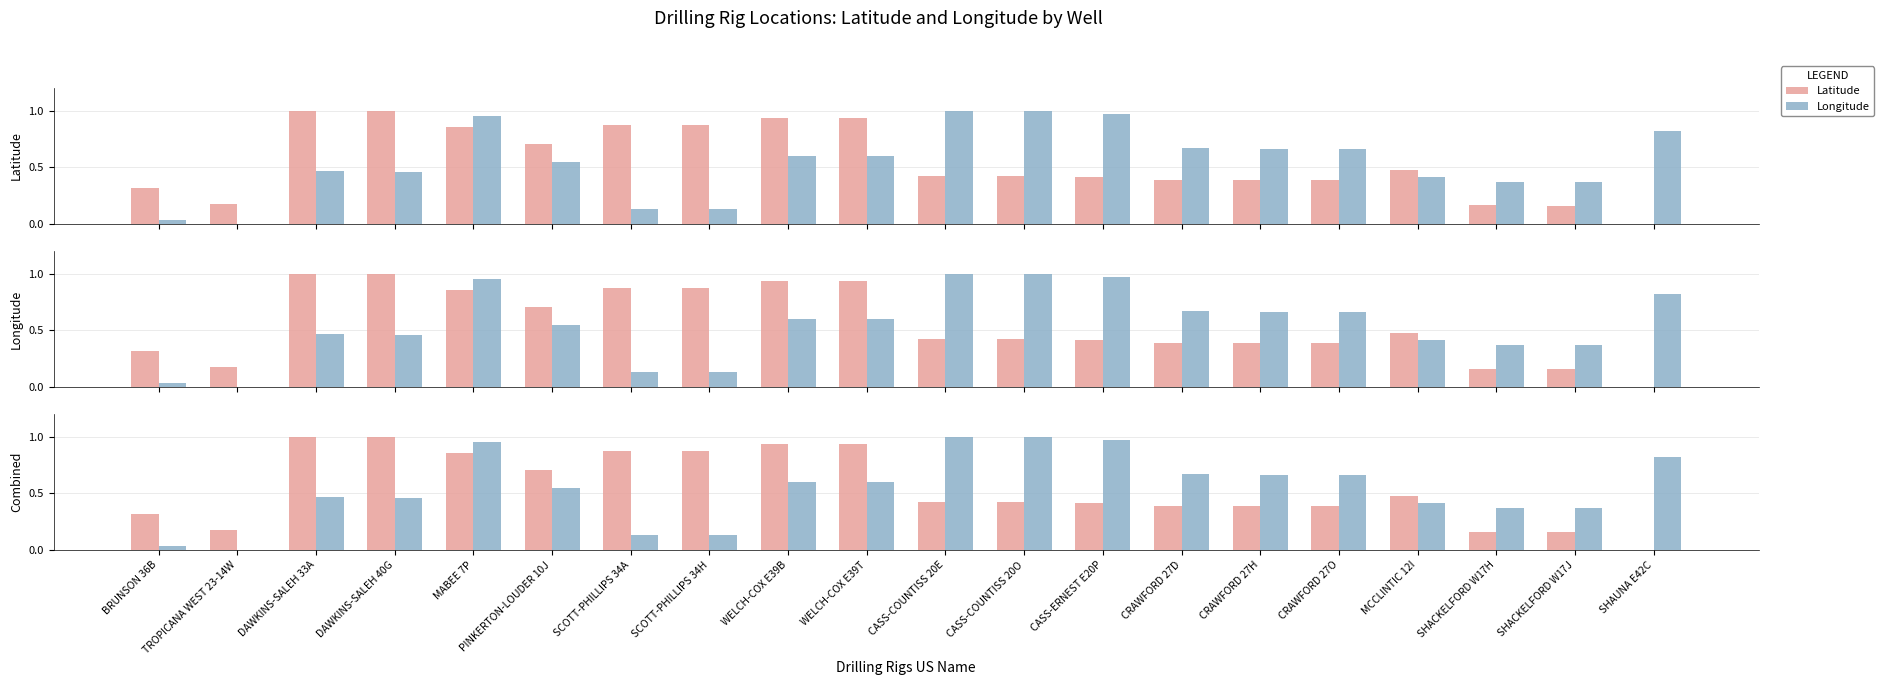

What is the difference between the Longitude values at SHAUNA E42C and CRAWFORD 27H?

0.2